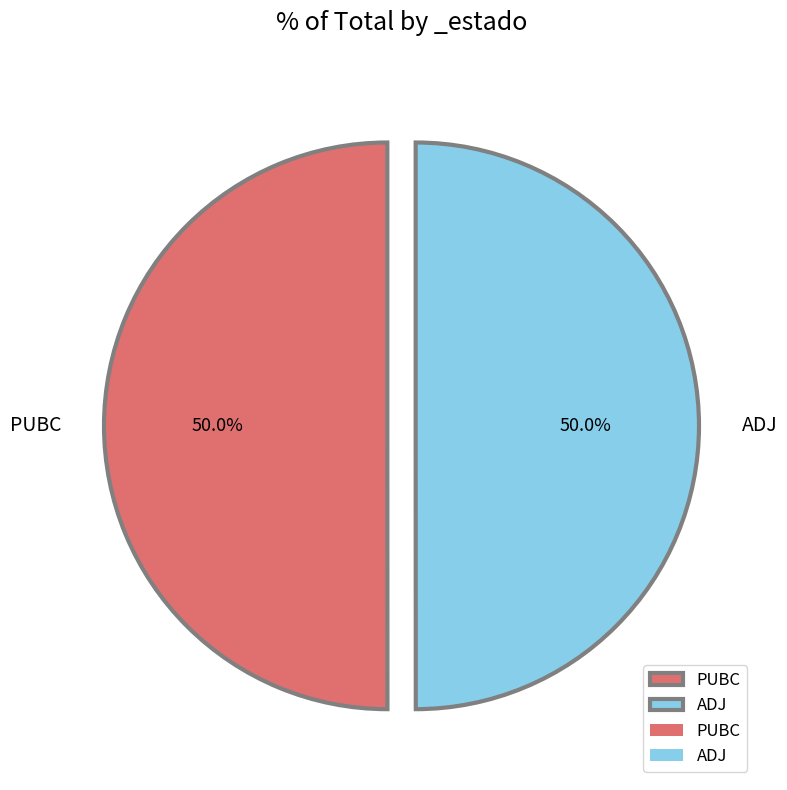

Combined, what portion of the pie is ADJ and PUBC?

100.0%